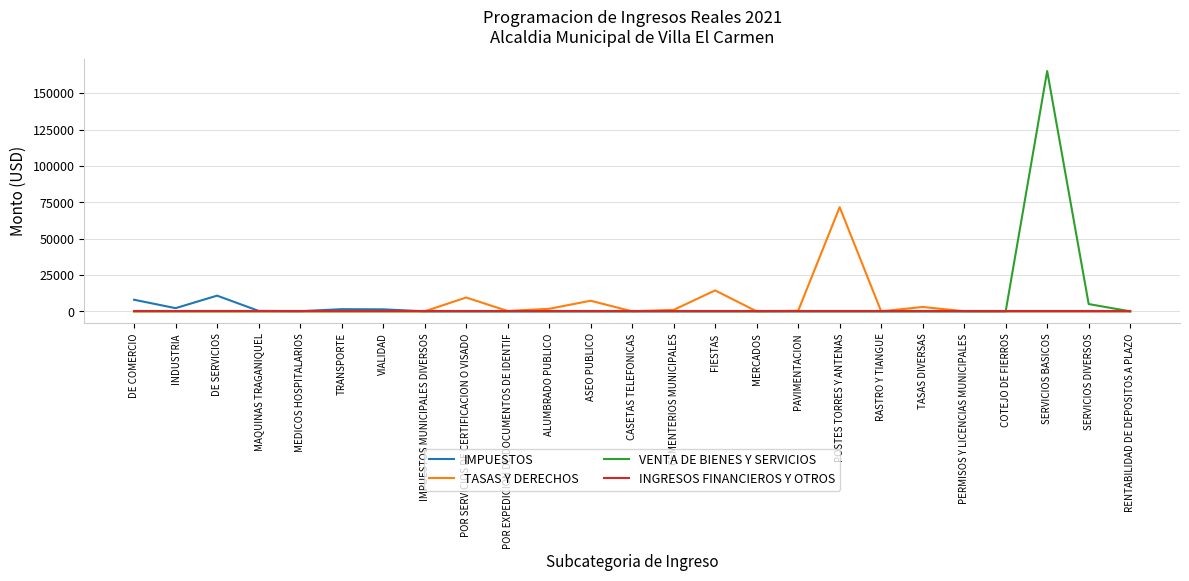

At which label is VENTA DE BIENES Y SERVICIOS closest to 82619?

SERVICIOS DIVERSOS